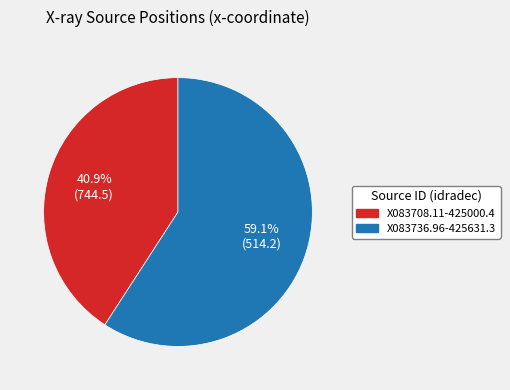

Rank the categories by value from highest to lowest.

X083736.96-425631.3, X083708.11-425000.4